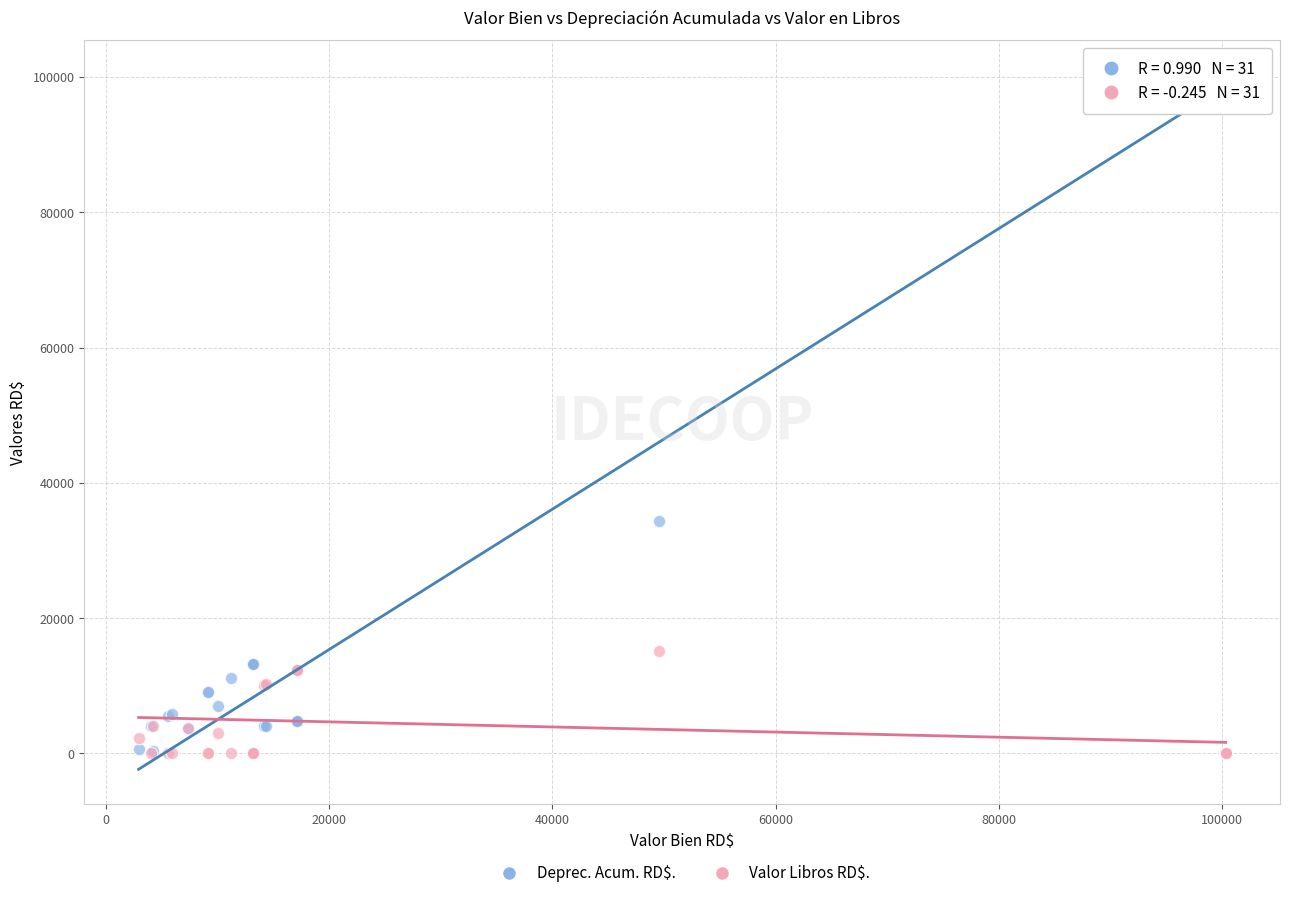

Across all series, what Y value is closest to 50150?

34416.0